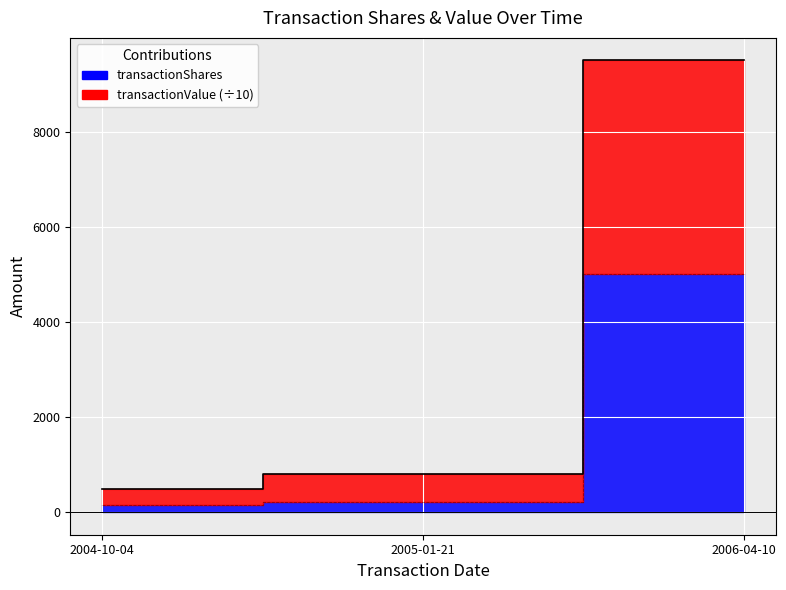

List the series in order of their peak value, lowest first.

transactionShares, transactionValue